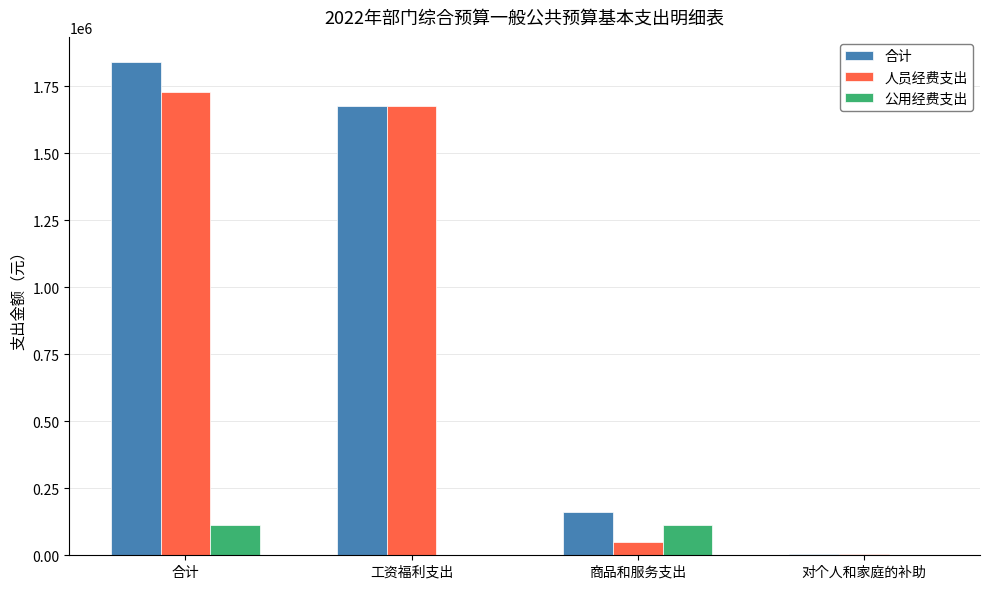

The value of 公用经费支出 at 工资福利支出 is 0.0. True or false?

True